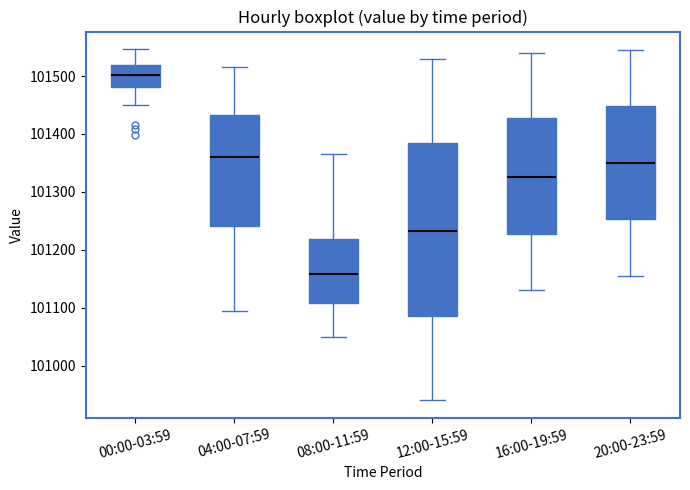

Reading left to right, transcribe this box plot: for each box, give where its median line is, the range the box spans, and where its two whiskers end, as read against the y-axis. The values are not printed on the chart, so give them approximately, as read against the axis.

00:00-03:59: median 101500, box 101480 to 101520, whiskers 101450 to 101550
04:00-07:59: median 101360, box 101240 to 101430, whiskers 101100 to 101520
08:00-11:59: median 101160, box 101110 to 101220, whiskers 101050 to 101370
12:00-15:59: median 101230, box 101090 to 101380, whiskers 100940 to 101530
16:00-19:59: median 101330, box 101230 to 101430, whiskers 101130 to 101540
20:00-23:59: median 101350, box 101250 to 101450, whiskers 101160 to 101550